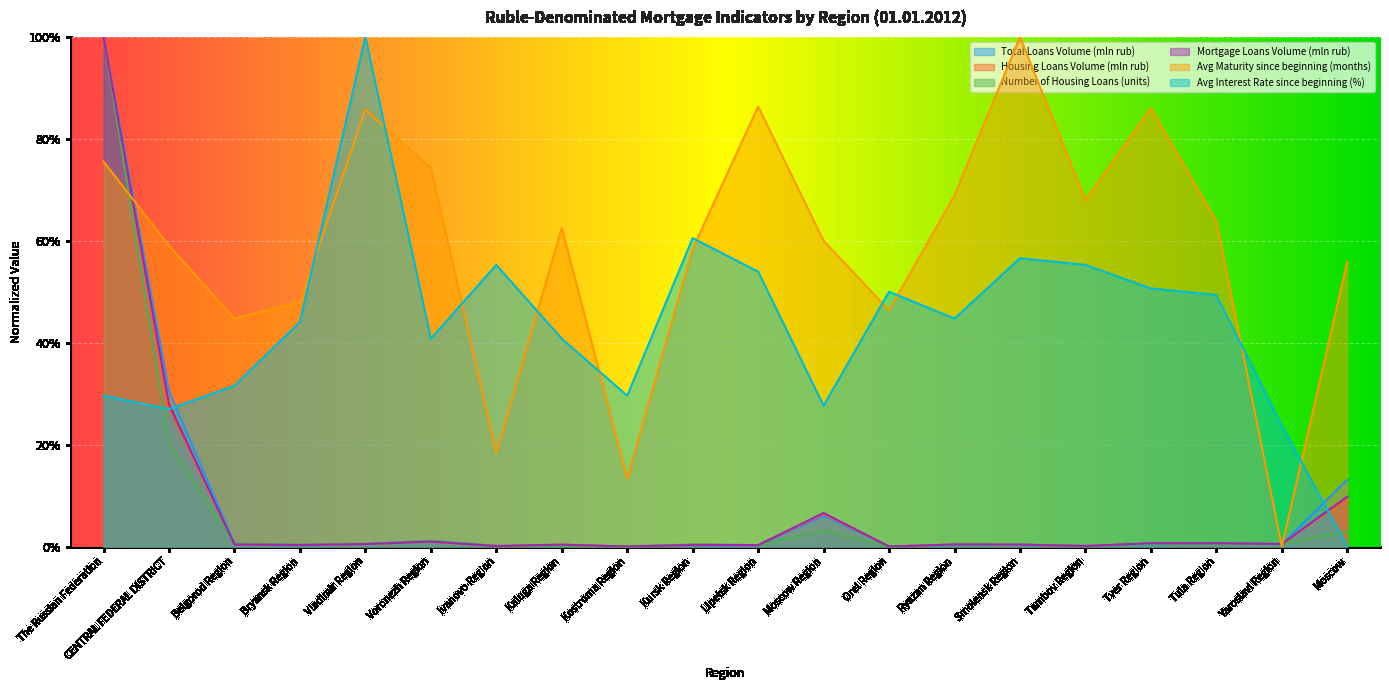

Reading right to left, what are all the values shown in this chart?

Total Loans Volume (mln rub): Moscow=0.1	Yaroslavl Region=0.0	Tula Region=0.0	Tver Region=0.0	Tambov Region=0.0	Smolensk Region=0.0	Ryazan Region=0.0	Orel Region=0.0	Moscow Region=0.1	Lipetsk Region=0.0	Kursk Region=0.0	Kostroma Region=0.0	Kaluga Region=0.0	Ivanovo Region=0.0	Voronezh Region=0.0	Vladimir Region=0.0	Bryansk Region=0.0	Belgorod Region=0.0	CENTRAL FEDERAL DISTRICT=0.3	The Russian Federation=1.0
Housing Loans Volume (mln rub): Moscow=0.1	Yaroslavl Region=0.0	Tula Region=0.0	Tver Region=0.0	Tambov Region=0.0	Smolensk Region=0.0	Ryazan Region=0.0	Orel Region=0.0	Moscow Region=0.1	Lipetsk Region=0.0	Kursk Region=0.0	Kostroma Region=0.0	Kaluga Region=0.0	Ivanovo Region=0.0	Voronezh Region=0.0	Vladimir Region=0.0	Bryansk Region=0.0	Belgorod Region=0.0	CENTRAL FEDERAL DISTRICT=0.3	The Russian Federation=1.0
Number of Housing Loans (units): Moscow=0.0	Yaroslavl Region=0.0	Tula Region=0.0	Tver Region=0.0	Tambov Region=0.0	Smolensk Region=0.0	Ryazan Region=0.0	Orel Region=0.0	Moscow Region=0.0	Lipetsk Region=0.0	Kursk Region=0.0	Kostroma Region=0.0	Kaluga Region=0.0	Ivanovo Region=0.0	Voronezh Region=0.0	Vladimir Region=0.0	Bryansk Region=0.0	Belgorod Region=0.0	CENTRAL FEDERAL DISTRICT=0.2	The Russian Federation=1.0
Mortgage Loans Volume (mln rub): Moscow=0.1	Yaroslavl Region=0.0	Tula Region=0.0	Tver Region=0.0	Tambov Region=0.0	Smolensk Region=0.0	Ryazan Region=0.0	Orel Region=0.0	Moscow Region=0.1	Lipetsk Region=0.0	Kursk Region=0.0	Kostroma Region=0.0	Kaluga Region=0.0	Ivanovo Region=0.0	Voronezh Region=0.0	Vladimir Region=0.0	Bryansk Region=0.0	Belgorod Region=0.0	CENTRAL FEDERAL DISTRICT=0.3	The Russian Federation=1.0
Avg Maturity since beginning (months): Moscow=0.6	Yaroslavl Region=0.0	Tula Region=0.6	Tver Region=0.9	Tambov Region=0.7	Smolensk Region=1.0	Ryazan Region=0.7	Orel Region=0.5	Moscow Region=0.6	Lipetsk Region=0.9	Kursk Region=0.6	Kostroma Region=0.1	Kaluga Region=0.6	Ivanovo Region=0.2	Voronezh Region=0.7	Vladimir Region=0.9	Bryansk Region=0.5	Belgorod Region=0.4	CENTRAL FEDERAL DISTRICT=0.6	The Russian Federation=0.8
Avg Interest Rate since beginning (%): Moscow=0.0	Yaroslavl Region=0.2	Tula Region=0.5	Tver Region=0.5	Tambov Region=0.6	Smolensk Region=0.6	Ryazan Region=0.4	Orel Region=0.5	Moscow Region=0.3	Lipetsk Region=0.5	Kursk Region=0.6	Kostroma Region=0.3	Kaluga Region=0.4	Ivanovo Region=0.6	Voronezh Region=0.4	Vladimir Region=1.0	Bryansk Region=0.4	Belgorod Region=0.3	CENTRAL FEDERAL DISTRICT=0.3	The Russian Federation=0.3